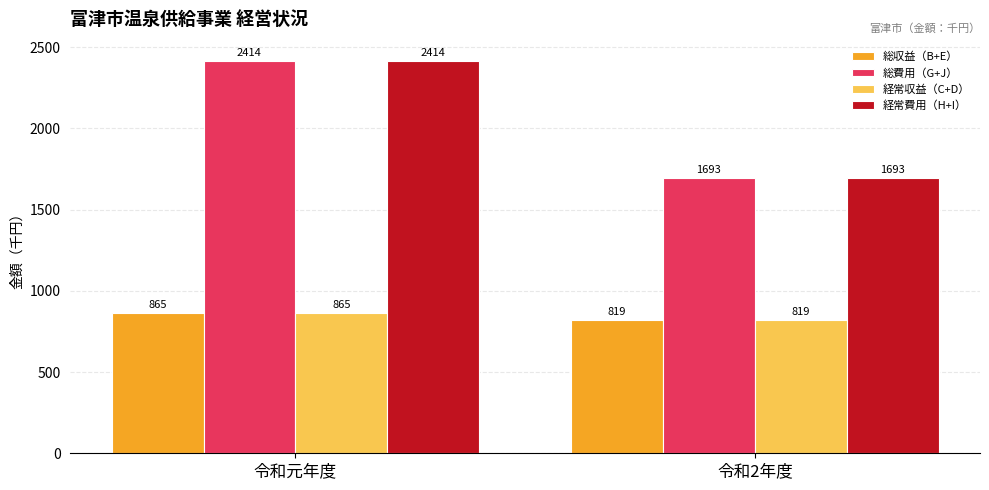

Does the chart contain stacked bars?

No